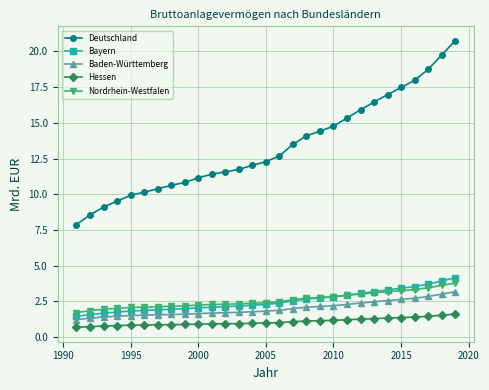

True or false: Deutschland and Nordrhein-Westfalen intersect in this chart.

False